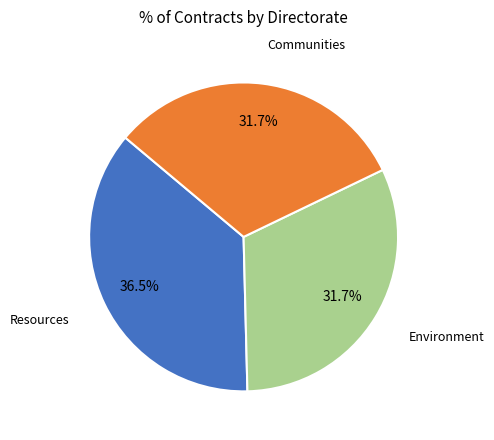

Count the number of slices in the pie.

3